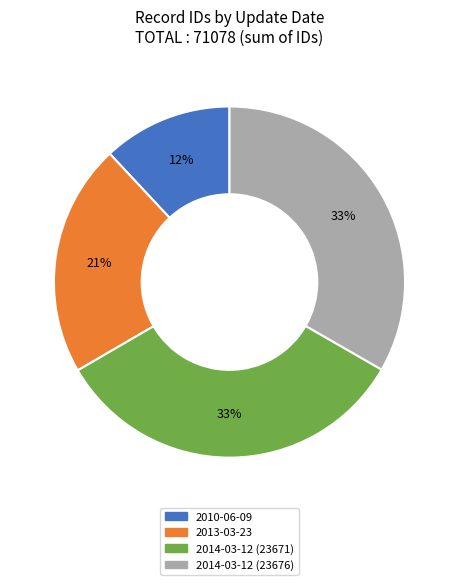

How many slices are in this pie chart?

4